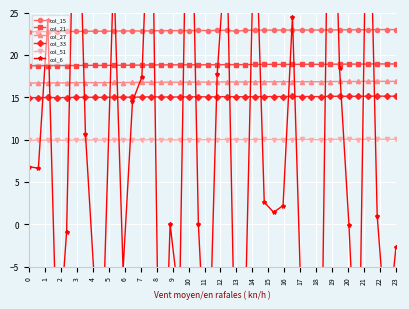

True or false: col_27 has more than 1 points higher than both neighbors.

True